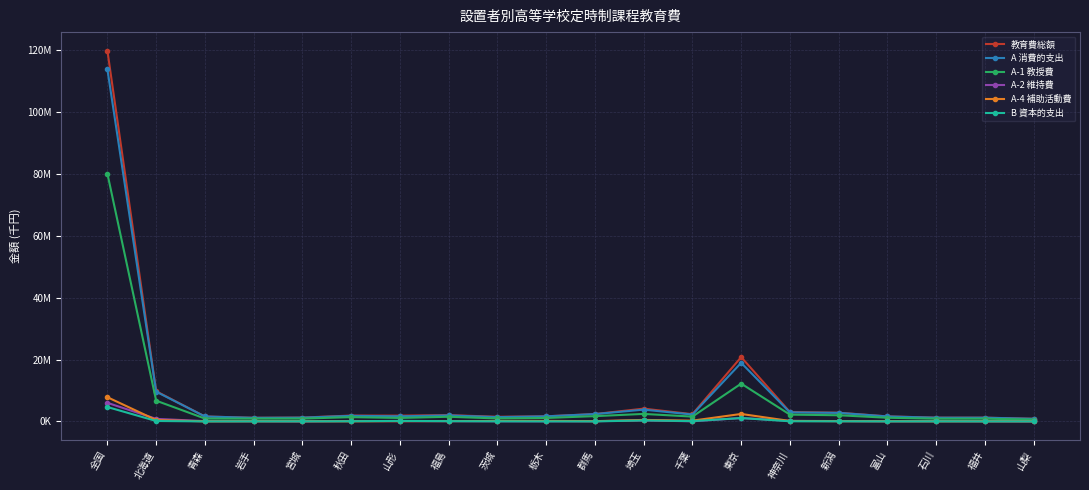

What are all the series names shown in the legend?

教育費総額, A 消費的支出, A-1 教授費, A-2 維持費, A-4 補助活動費, B 資本的支出